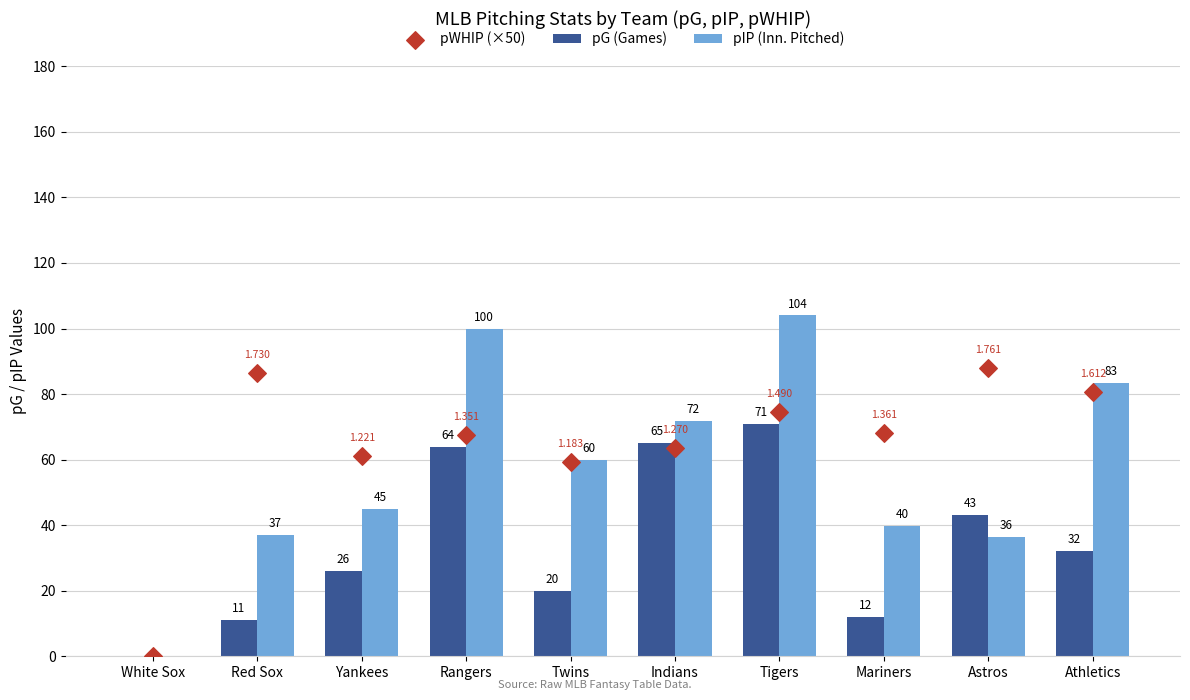

Which series has the largest total across all categories?

pWHIP (×50)